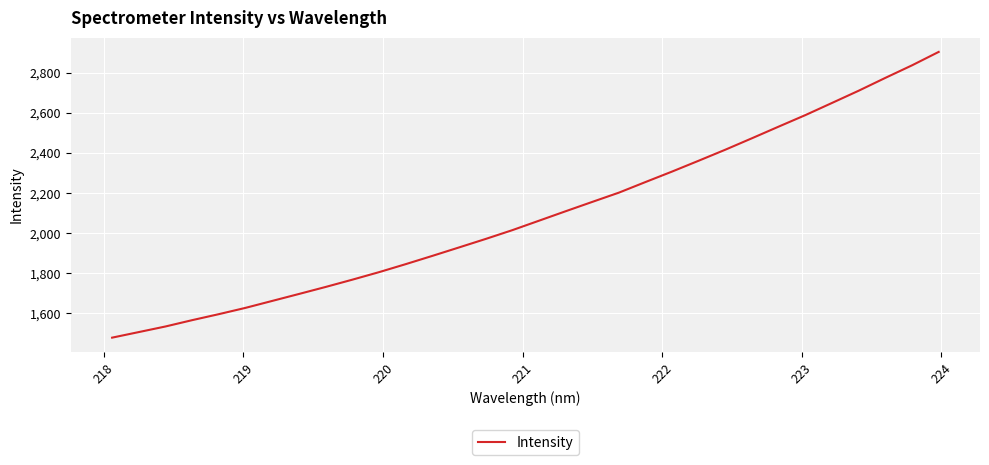

What is the minimum value shown in the chart?

1477.7